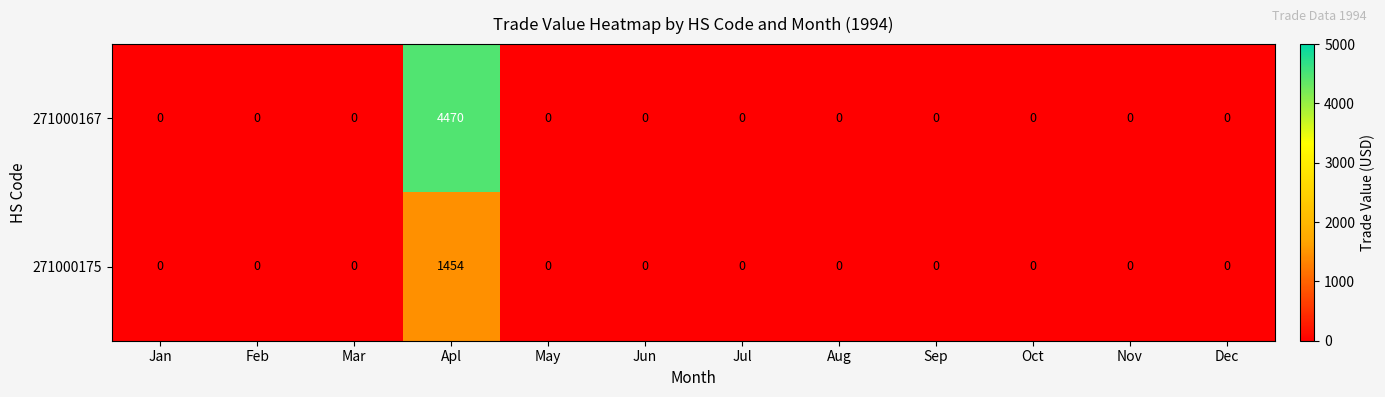

What is the difference between the maximum and minimum values in the 271000175 series?

1454